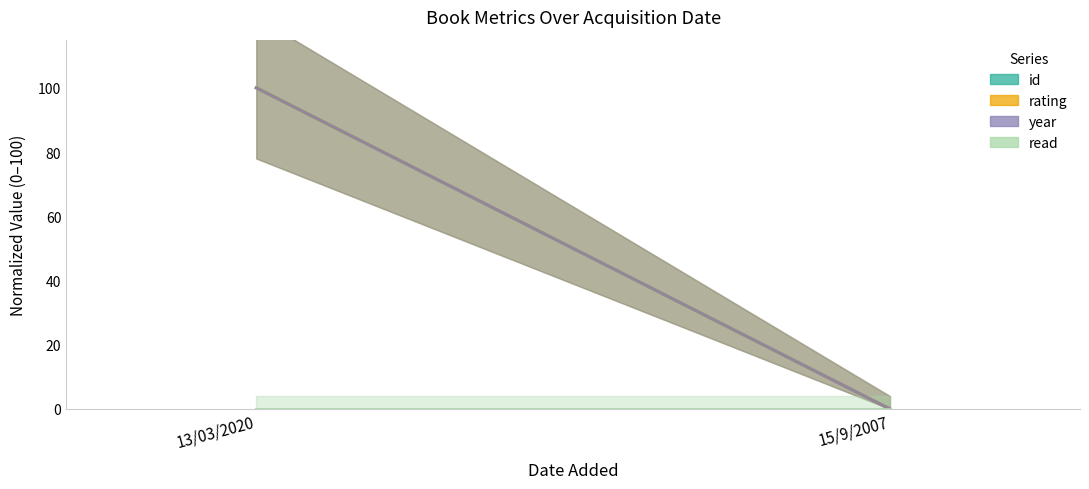

Reading left to right, list all the values displayed in this chart.

id: 100	0
rating: 100	0
year: 100	0
read: 0	0